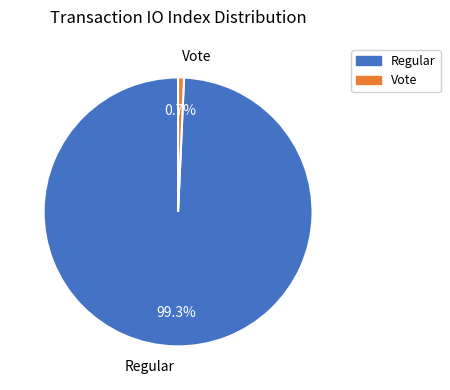

Does Vote account for over 50% of the chart?

No